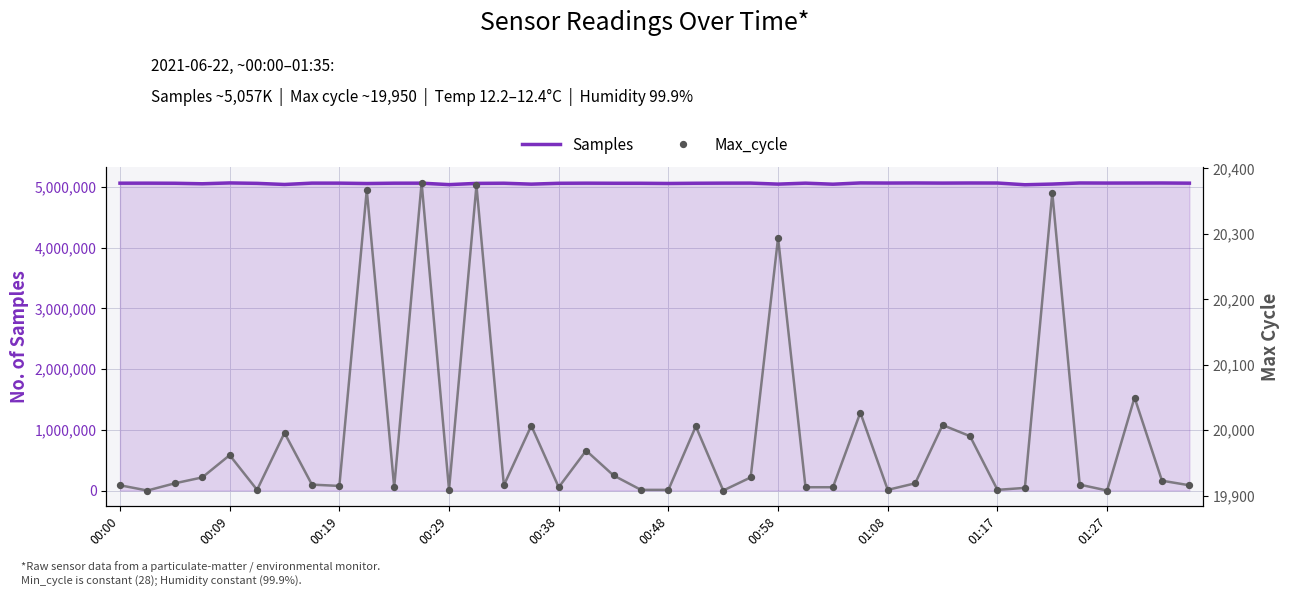

What is the lowest value of the Samples series?

5035240